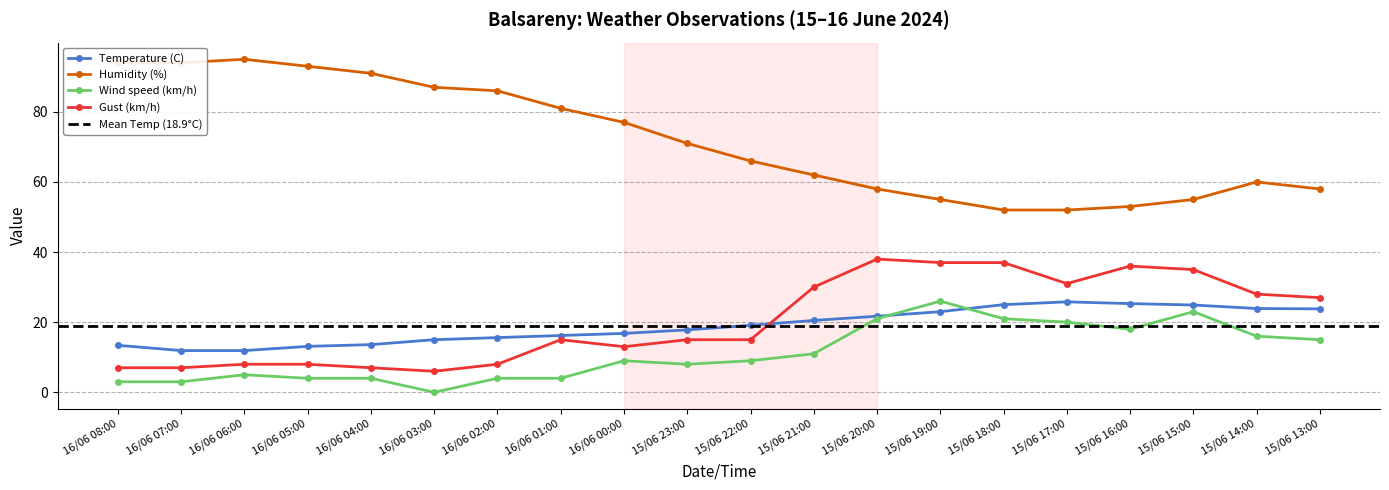

Reading left to right, what are all the values shown in this chart?

Temperature (C): 16/06 08:00=13.4	16/06 07:00=11.9	16/06 06:00=11.9	16/06 05:00=13.1	16/06 04:00=13.6	16/06 03:00=15.0	16/06 02:00=15.6	16/06 01:00=16.2	16/06 00:00=16.8	15/06 23:00=17.8	15/06 22:00=19.1	15/06 21:00=20.5	15/06 20:00=21.7	15/06 19:00=23.0	15/06 18:00=25.0	15/06 17:00=25.8	15/06 16:00=25.3	15/06 15:00=24.9	15/06 14:00=23.9	15/06 13:00=23.8
Humidity (%): 16/06 08:00=94.0	16/06 07:00=94.0	16/06 06:00=95.0	16/06 05:00=93.0	16/06 04:00=91.0	16/06 03:00=87.0	16/06 02:00=86.0	16/06 01:00=81.0	16/06 00:00=77.0	15/06 23:00=71.0	15/06 22:00=66.0	15/06 21:00=62.0	15/06 20:00=58.0	15/06 19:00=55.0	15/06 18:00=52.0	15/06 17:00=52.0	15/06 16:00=53.0	15/06 15:00=55.0	15/06 14:00=60.0	15/06 13:00=58.0
Wind speed (km/h): 16/06 08:00=3.0	16/06 07:00=3.0	16/06 06:00=5.0	16/06 05:00=4.0	16/06 04:00=4.0	16/06 03:00=0.0	16/06 02:00=4.0	16/06 01:00=4.0	16/06 00:00=9.0	15/06 23:00=8.0	15/06 22:00=9.0	15/06 21:00=11.0	15/06 20:00=21.0	15/06 19:00=26.0	15/06 18:00=21.0	15/06 17:00=20.0	15/06 16:00=18.0	15/06 15:00=23.0	15/06 14:00=16.0	15/06 13:00=15.0
Gust (km/h): 16/06 08:00=7.0	16/06 07:00=7.0	16/06 06:00=8.0	16/06 05:00=8.0	16/06 04:00=7.0	16/06 03:00=6.0	16/06 02:00=8.0	16/06 01:00=15.0	16/06 00:00=13.0	15/06 23:00=15.0	15/06 22:00=15.0	15/06 21:00=30.0	15/06 20:00=38.0	15/06 19:00=37.0	15/06 18:00=37.0	15/06 17:00=31.0	15/06 16:00=36.0	15/06 15:00=35.0	15/06 14:00=28.0	15/06 13:00=27.0